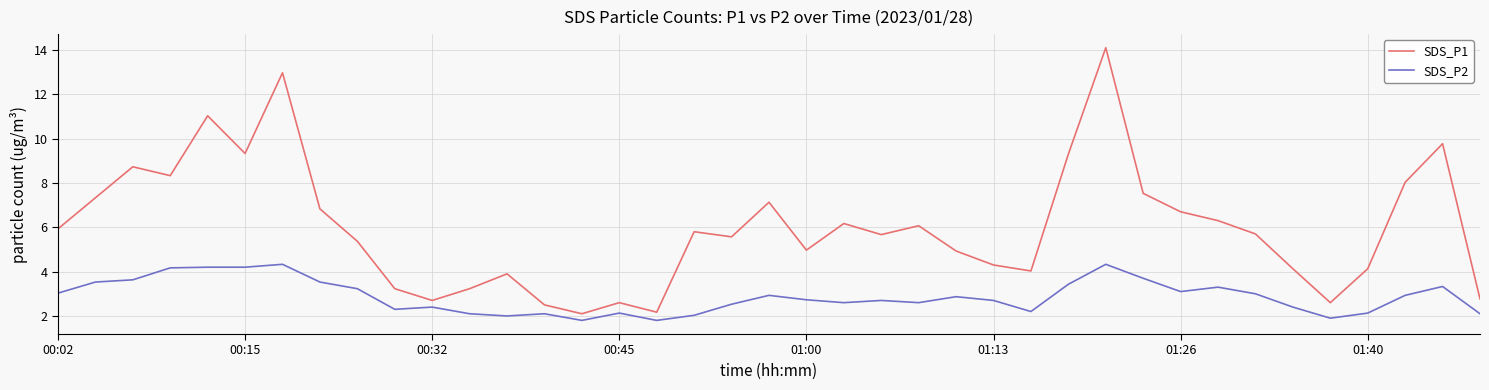

Which series has the largest total across all categories?

SDS_P1